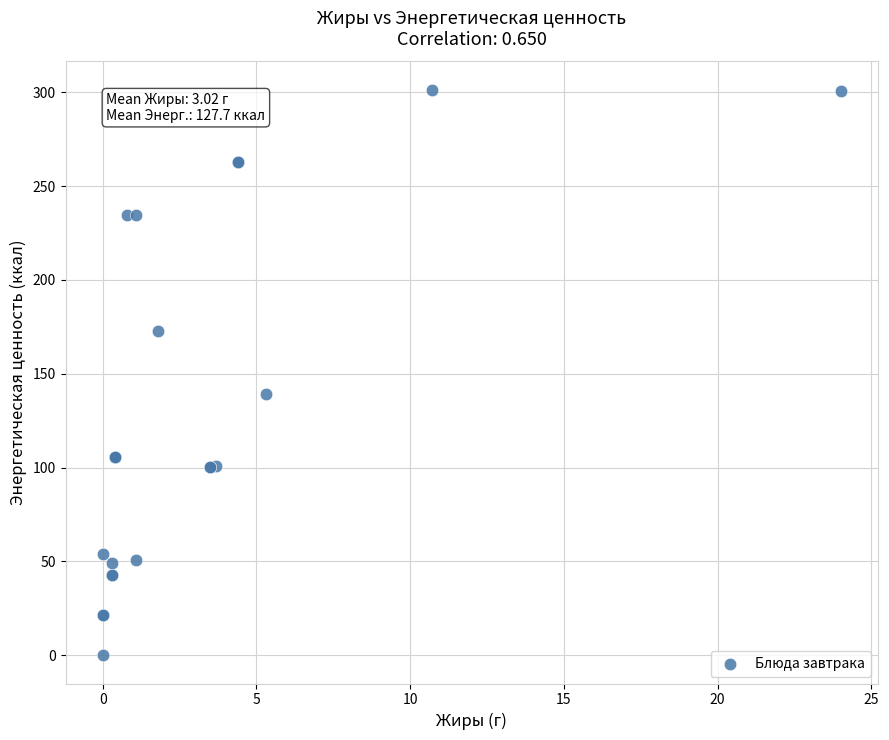

What Y value in the scatter plot is closest to 150?

139.4